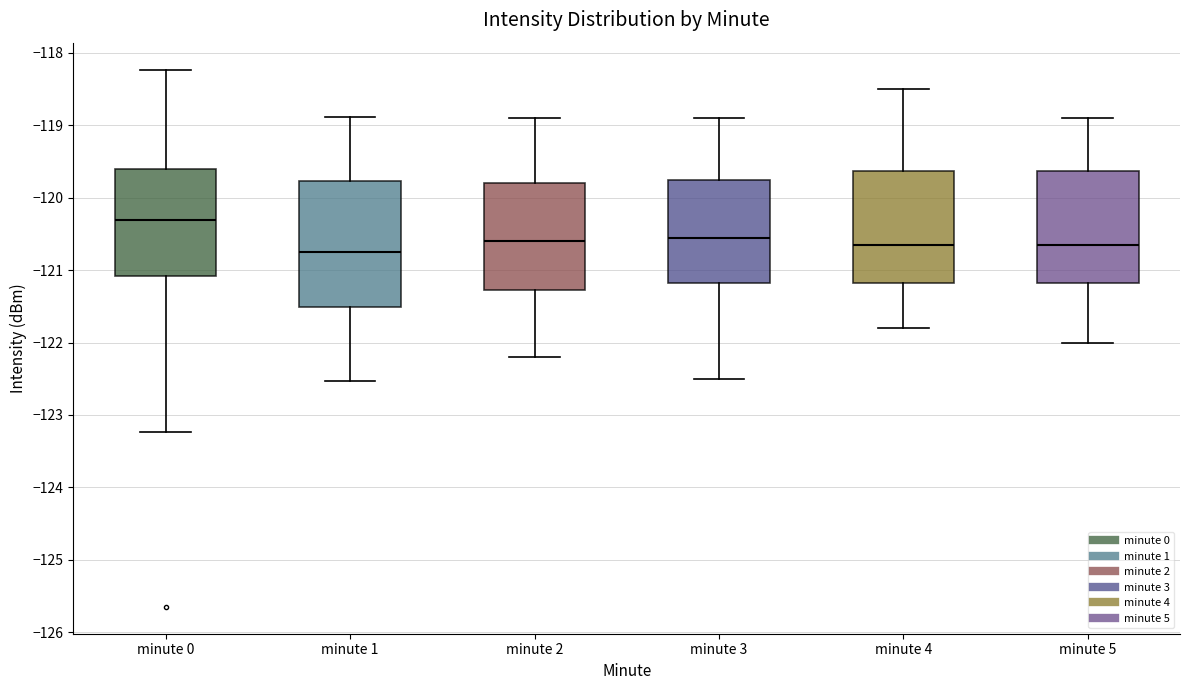

Comparing the boxes themselves (not the whiskers), which one is the tallest?

minute 1